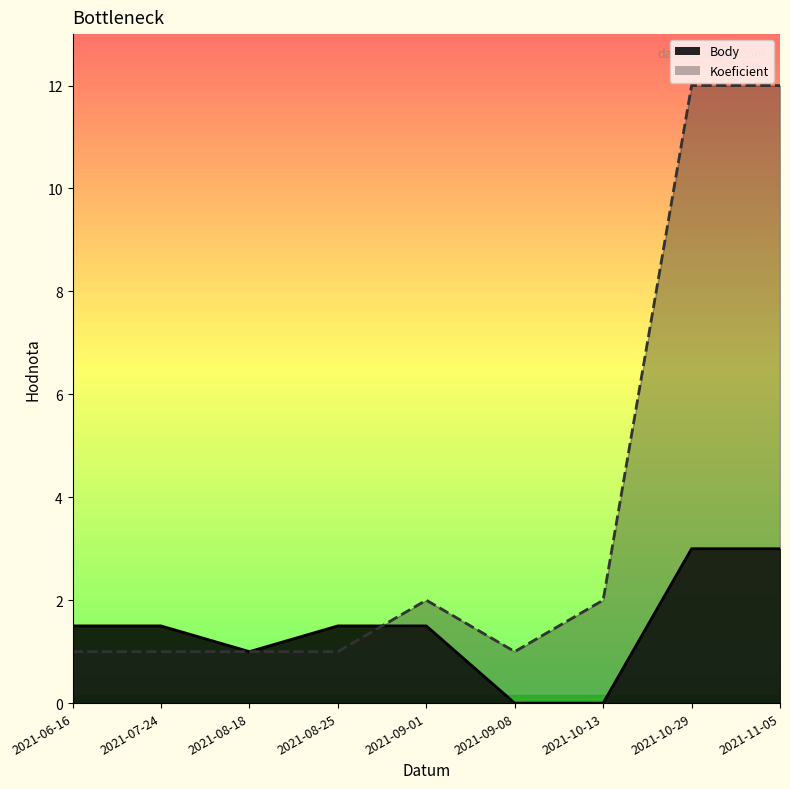

Reading left to right, extract all data points from this chart.

Body: 1.5	1.5	1.0	1.5	1.5	0.0	0.0	3.0	3.0
Koeficient: 1.0	1.0	1.0	1.0	2.0	1.0	2.0	12.0	12.0